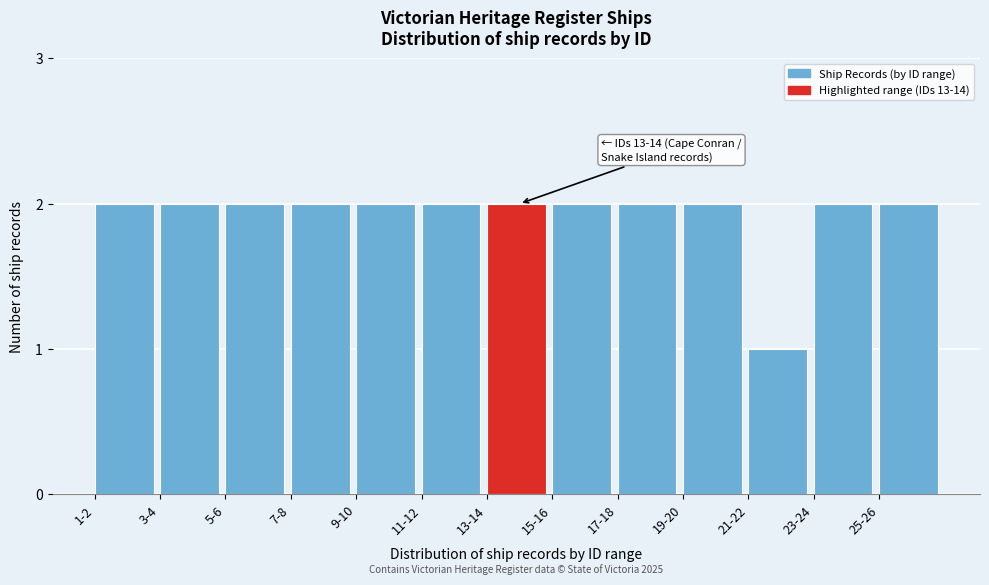

Reading left to right, extract all data points from this chart.

1-2=2	3-4=2	5-6=2	7-8=2	9-10=2	11-12=2	13-14=2	15-16=2	17-18=2	19-20=2	21-22=1	23-24=2	25-26=2